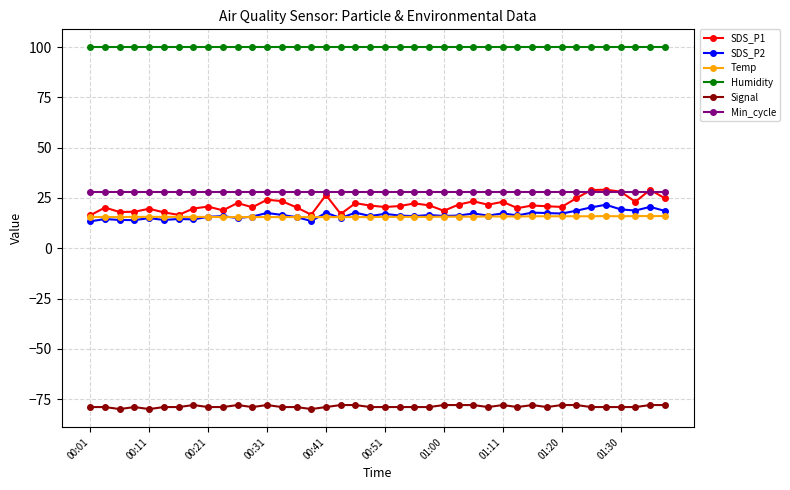

Which series has the largest range (max minus min)?

SDS_P1